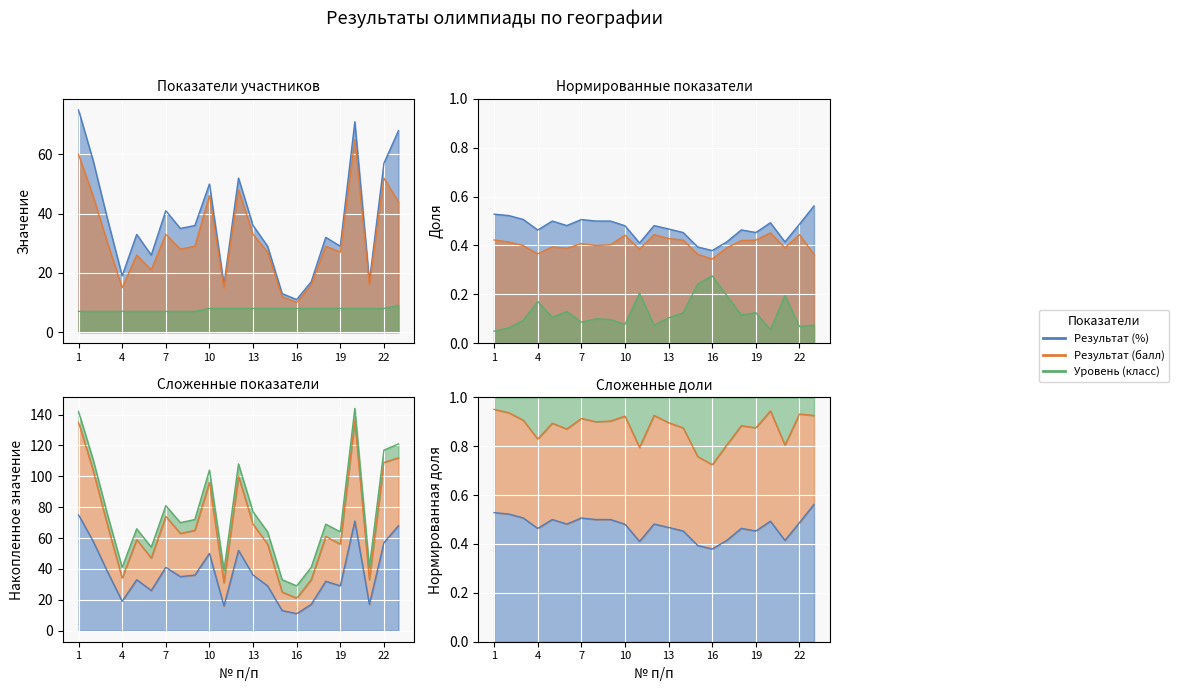

True or false: Результат (балл) and Результат (%) cross at least once.

False